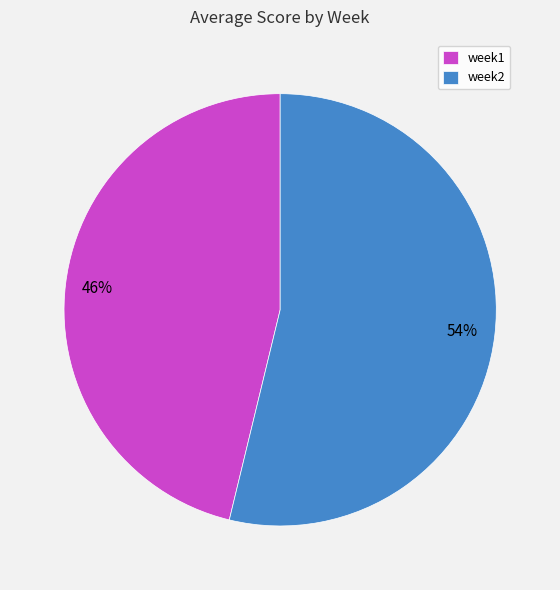

To the nearest percent, what is the difference between the largest and smallest slice percentages?

8%